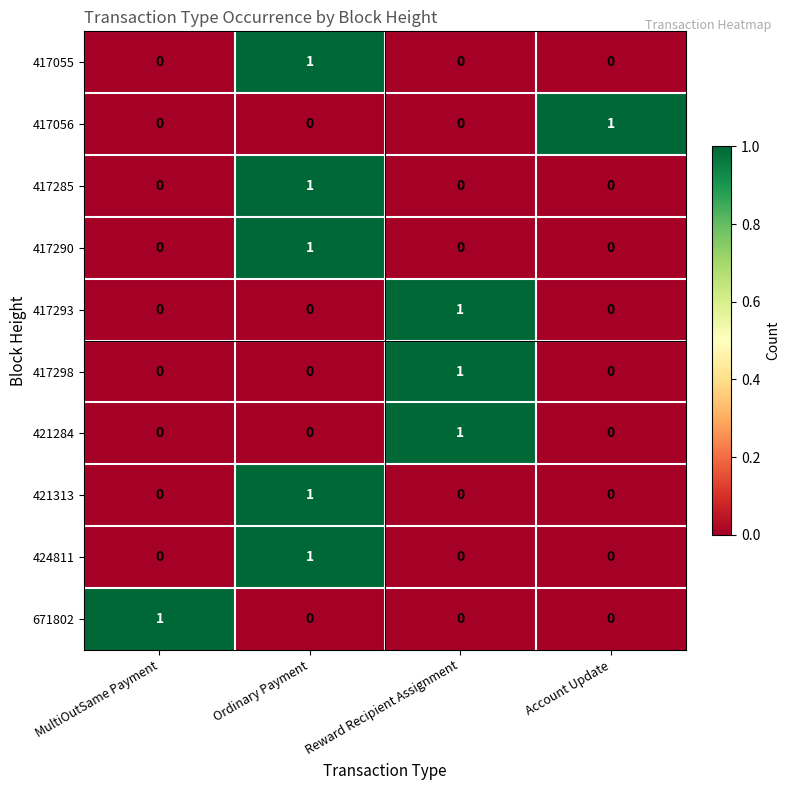

How many 417290 values are between 0 and 1?

4